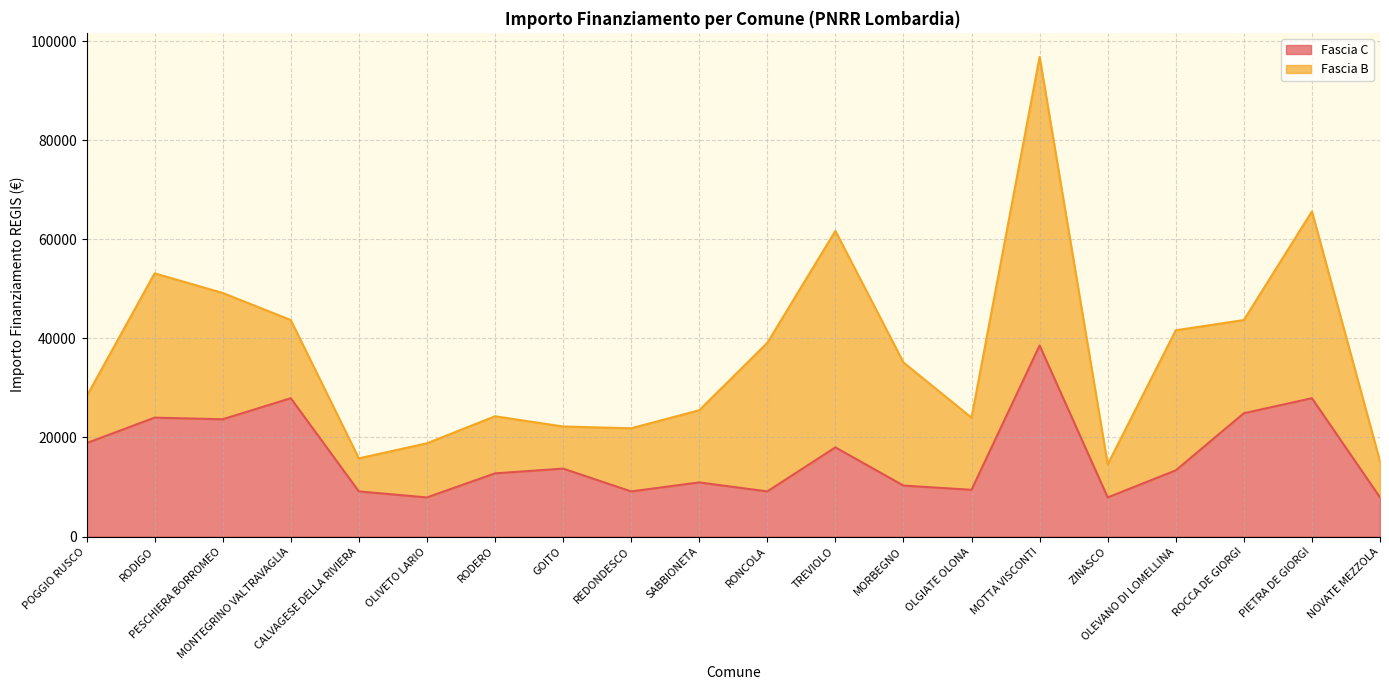

Does the chart display data point markers on the line(s)?

No